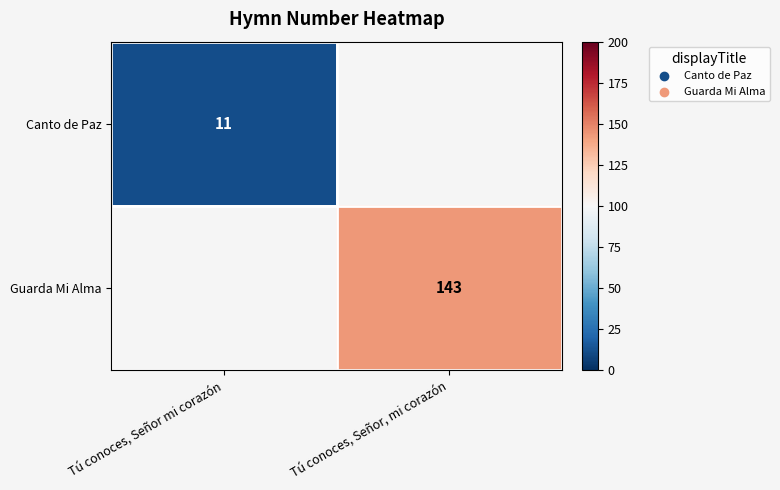

The Guarda Mi Alma series shows 224 at Tú conoces, Señor, mi corazón. True or false?

False